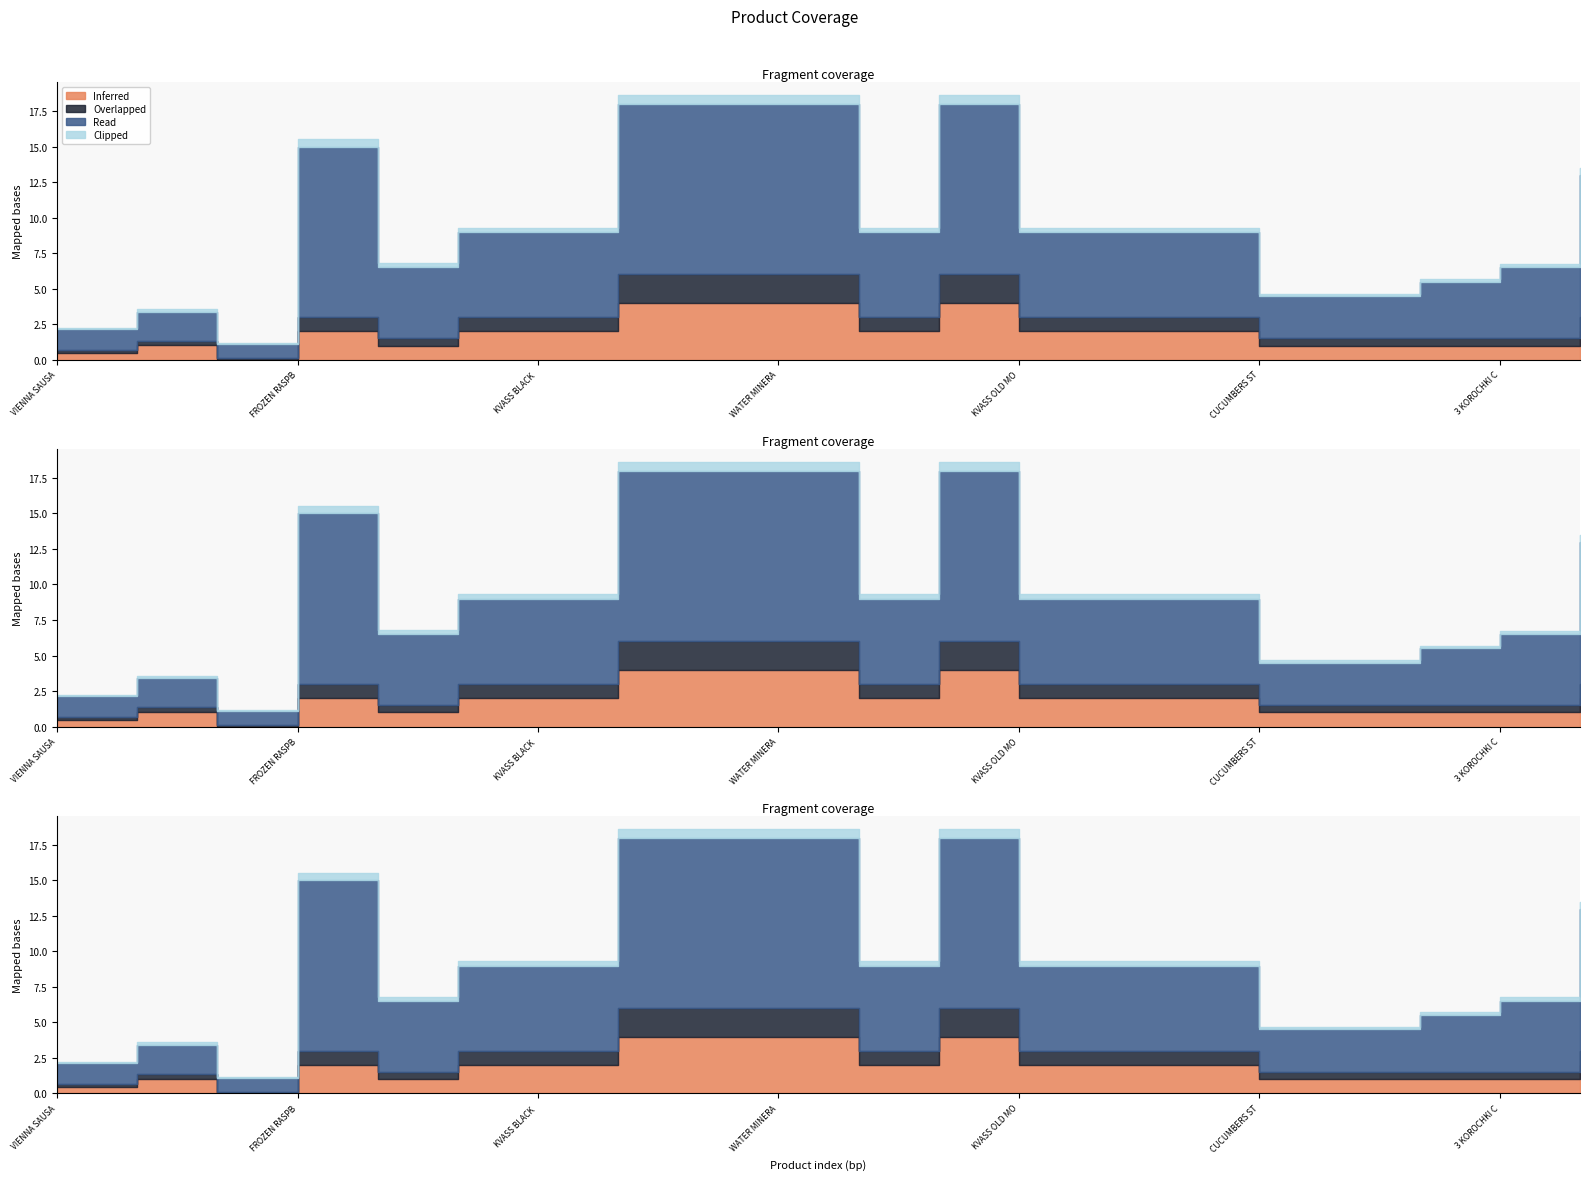

Reading left to right, list all the values displayed in this chart.

Inferred: VIENNA SAUSAGES=0.5	CHECHIL GREEK CHEESE=1.0	CHEBURASHKA 32cm=0.0	FROZEN RASPBERRIES=2.0	PELMENI BEEF PORK=1.0	KVASS DARK LIDSKY=2.0	KVASS BLACK TARAS=2.0	DEVIN MINERAL WATER=4.0	WATER SPRING DEVIN=4.0	WATER MINERAL DEVIN=4.0	KVASS LIDSKI BREAD=2.0	BORJOMI MINERAL=4.0	KVASS OLD MONASTERY=2.0	LEMONADE NATAKHTARI=2.0	WHEAT-RYE CROUTONS=2.0	CUCUMBERS STERILIZED=1.0	ROASTED SUNFLOWER SEEDS=1.0	FRIED SUNFLOWER SEEDS=1.0	3 KOROCHKI CROUTONS=1.0	SUNFLOWER SEEDS BABKINY=2.0
Overlapped: VIENNA SAUSAGES=0.2	CHECHIL GREEK CHEESE=0.3	CHEBURASHKA 32cm=0.1	FROZEN RASPBERRIES=1.0	PELMENI BEEF PORK=0.5	KVASS DARK LIDSKY=1.0	KVASS BLACK TARAS=1.0	DEVIN MINERAL WATER=2.0	WATER SPRING DEVIN=2.0	WATER MINERAL DEVIN=2.0	KVASS LIDSKI BREAD=1.0	BORJOMI MINERAL=2.0	KVASS OLD MONASTERY=1.0	LEMONADE NATAKHTARI=1.0	WHEAT-RYE CROUTONS=1.0	CUCUMBERS STERILIZED=0.5	ROASTED SUNFLOWER SEEDS=0.5	FRIED SUNFLOWER SEEDS=0.5	3 KOROCHKI CROUTONS=0.5	SUNFLOWER SEEDS BABKINY=1.0
Read: VIENNA SAUSAGES=1.5	CHECHIL GREEK CHEESE=2.0	CHEBURASHKA 32cm=1.0	FROZEN RASPBERRIES=12.0	PELMENI BEEF PORK=5.0	KVASS DARK LIDSKY=6.0	KVASS BLACK TARAS=6.0	DEVIN MINERAL WATER=12.0	WATER SPRING DEVIN=12.0	WATER MINERAL DEVIN=12.0	KVASS LIDSKI BREAD=6.0	BORJOMI MINERAL=12.0	KVASS OLD MONASTERY=6.0	LEMONADE NATAKHTARI=6.0	WHEAT-RYE CROUTONS=6.0	CUCUMBERS STERILIZED=3.0	ROASTED SUNFLOWER SEEDS=3.0	FRIED SUNFLOWER SEEDS=4.0	3 KOROCHKI CROUTONS=5.0	SUNFLOWER SEEDS BABKINY=10.0
Clipped: VIENNA SAUSAGES=0.1	CHECHIL GREEK CHEESE=0.2	CHEBURASHKA 32cm=0.1	FROZEN RASPBERRIES=0.5	PELMENI BEEF PORK=0.3	KVASS DARK LIDSKY=0.3	KVASS BLACK TARAS=0.3	DEVIN MINERAL WATER=0.6	WATER SPRING DEVIN=0.6	WATER MINERAL DEVIN=0.6	KVASS LIDSKI BREAD=0.3	BORJOMI MINERAL=0.6	KVASS OLD MONASTERY=0.3	LEMONADE NATAKHTARI=0.3	WHEAT-RYE CROUTONS=0.3	CUCUMBERS STERILIZED=0.1	ROASTED SUNFLOWER SEEDS=0.1	FRIED SUNFLOWER SEEDS=0.2	3 KOROCHKI CROUTONS=0.2	SUNFLOWER SEEDS BABKINY=0.5